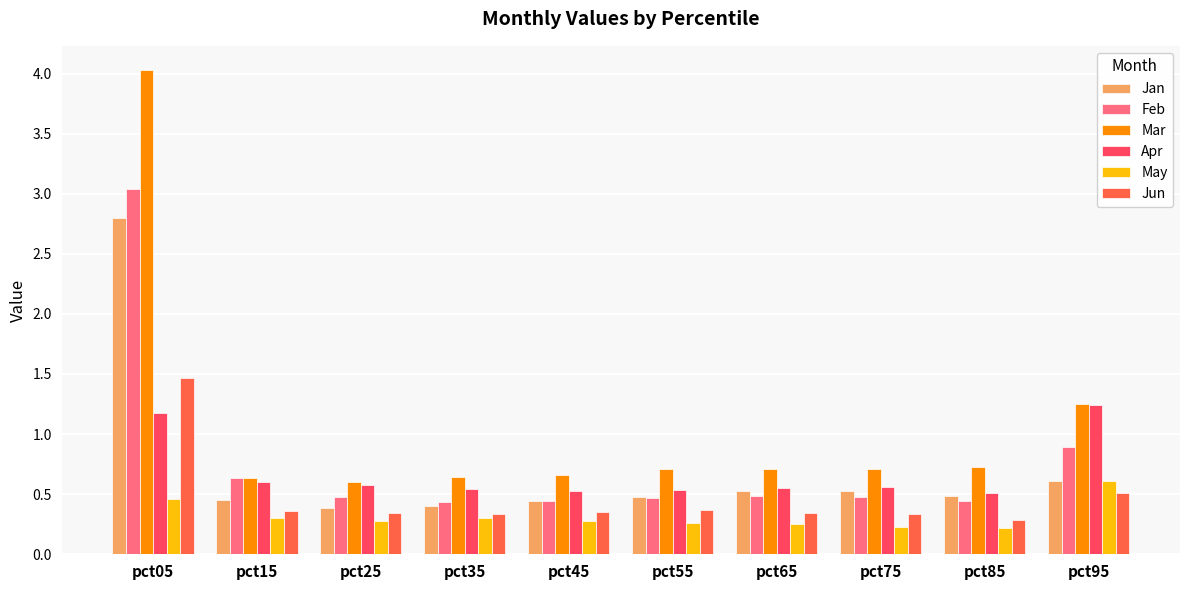

What is the average value of the Feb series?

0.8